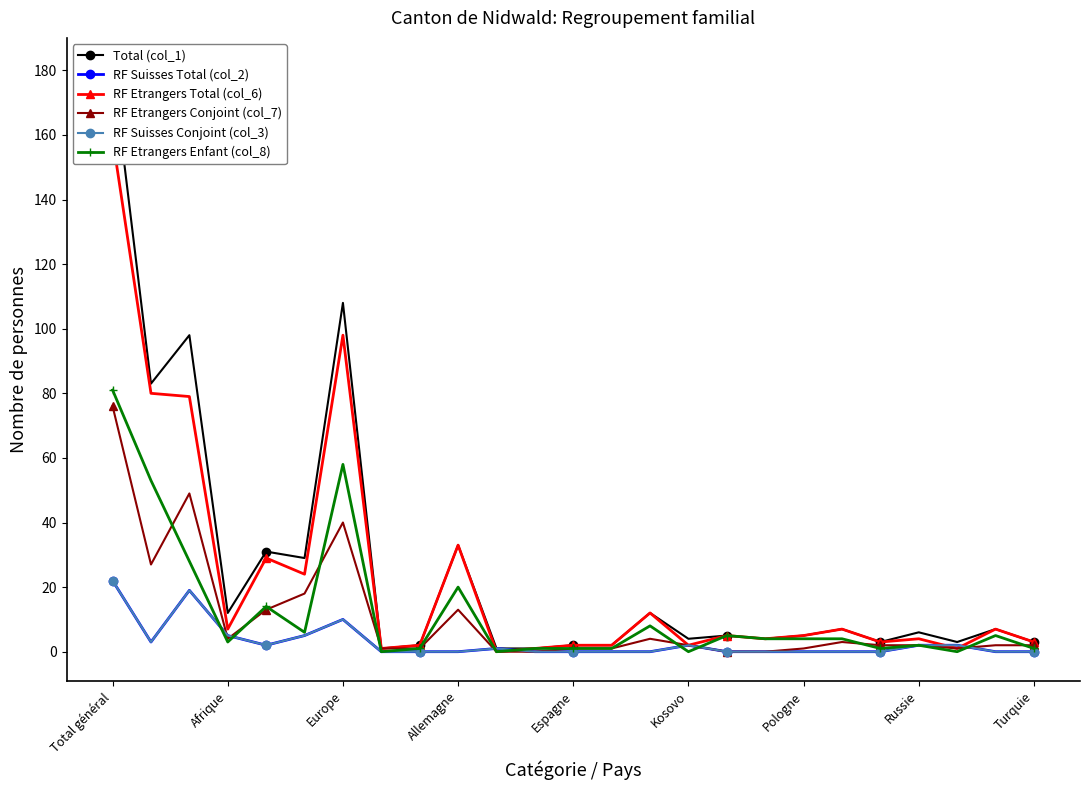

Reading right to left, extract all data points from this chart.

Total (col_1): 3	7	3	6	3	7	5	4	5	4	12	2	2	1	1	33	2	1	108	29	31	12	98	83	181
RF Suisses Total (col_2): 0	0	2	2	0	0	0	0	0	2	0	0	0	0	1	0	0	0	10	5	2	5	19	3	22
RF Etrangers Total (col_6): 3	7	1	4	3	7	5	4	5	2	12	2	2	1	0	33	2	1	98	24	29	7	79	80	159
RF Etrangers Conjoint (col_7): 2	2	1	2	2	3	1	0	0	2	4	1	1	0	0	13	1	1	40	18	13	4	49	27	76
RF Suisses Conjoint (col_3): 0	0	2	2	0	0	0	0	0	2	0	0	0	0	1	0	0	0	10	5	2	5	19	3	22
RF Etrangers Enfant (col_8): 1	5	0	2	1	4	4	4	5	0	8	1	1	1	0	20	1	0	58	6	14	3	28	53	81